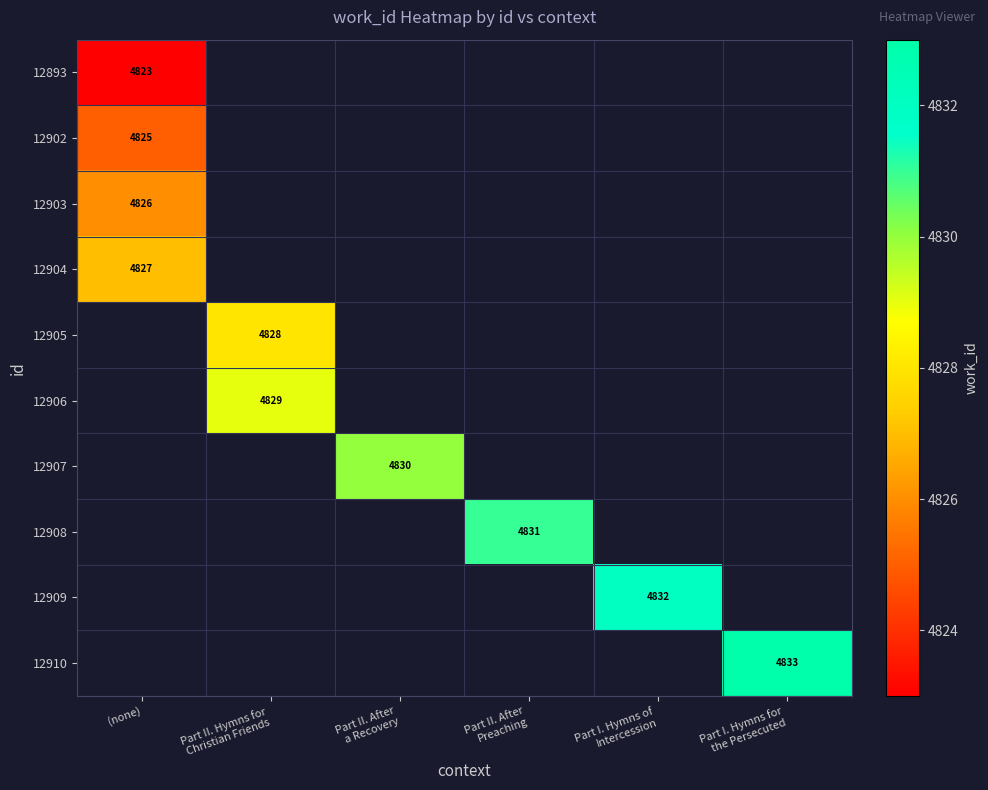

Where is 12893 nearest to the value 4823?

(none)